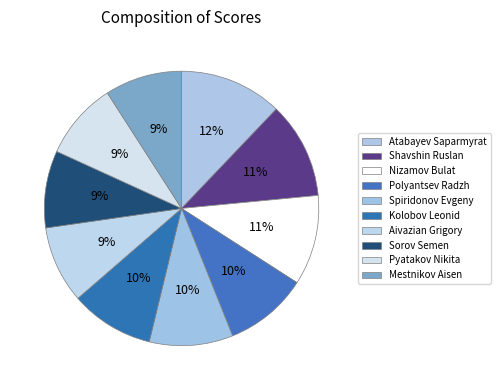

True or false: Nizamov Bulat accounts for 2% of the total.

False